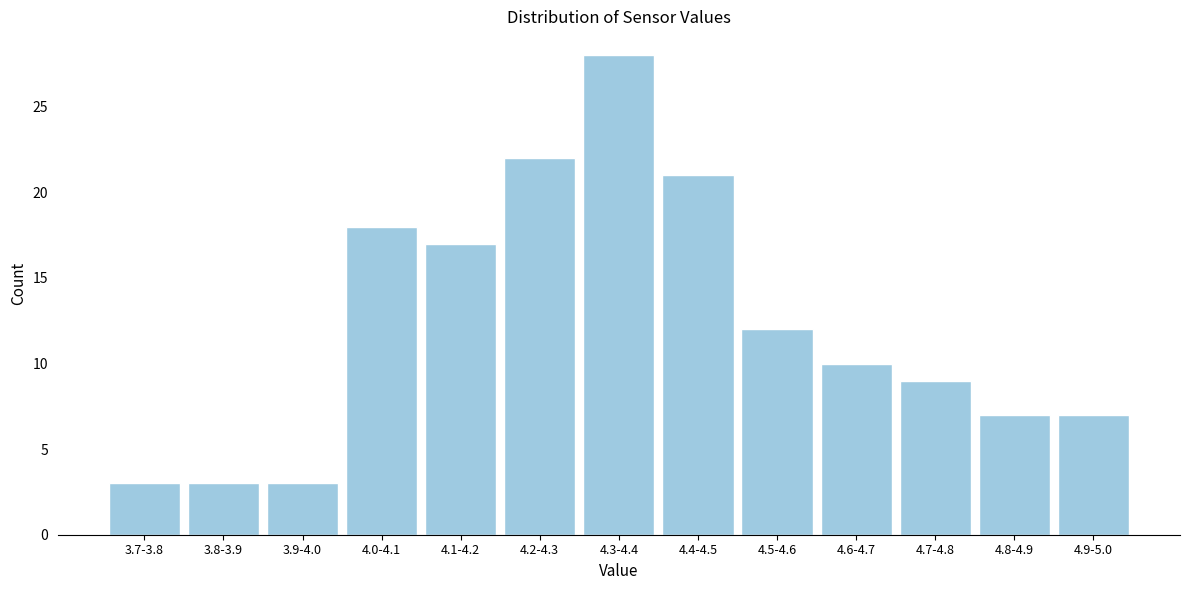

Reading right to left, what are all the values shown in this chart?

4.9-5.0=7	4.8-4.9=7	4.7-4.8=9	4.6-4.7=10	4.5-4.6=12	4.4-4.5=21	4.3-4.4=28	4.2-4.3=22	4.1-4.2=17	4.0-4.1=18	3.9-4.0=3	3.8-3.9=3	3.7-3.8=3